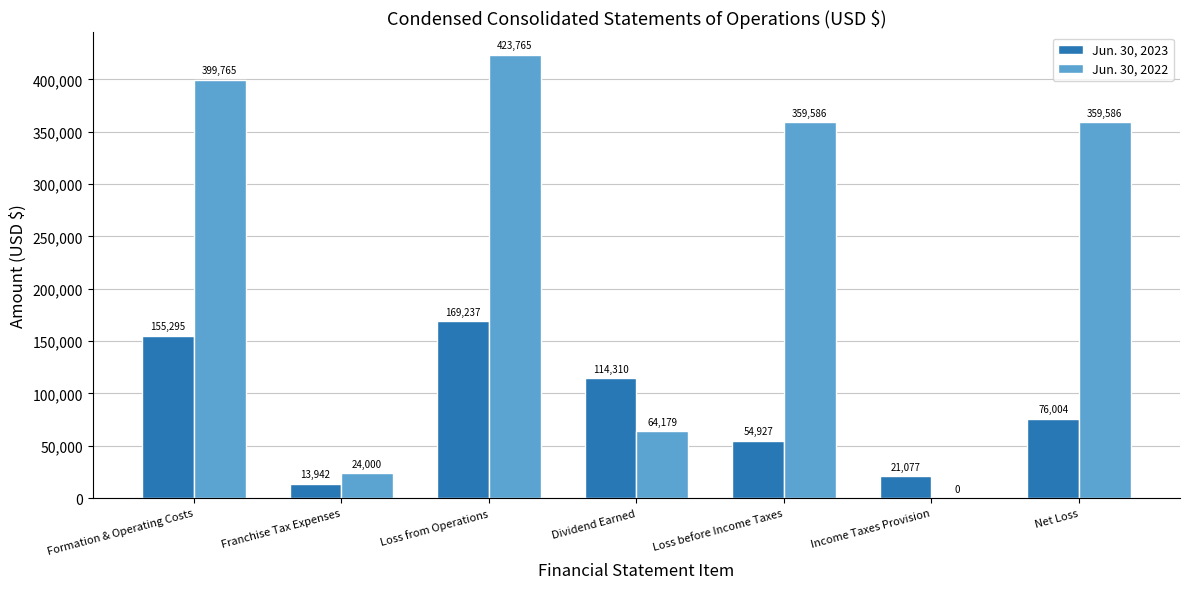

Between Loss before Income Taxes and Net Loss, which series saw the biggest shift?

Jun. 30, 2023